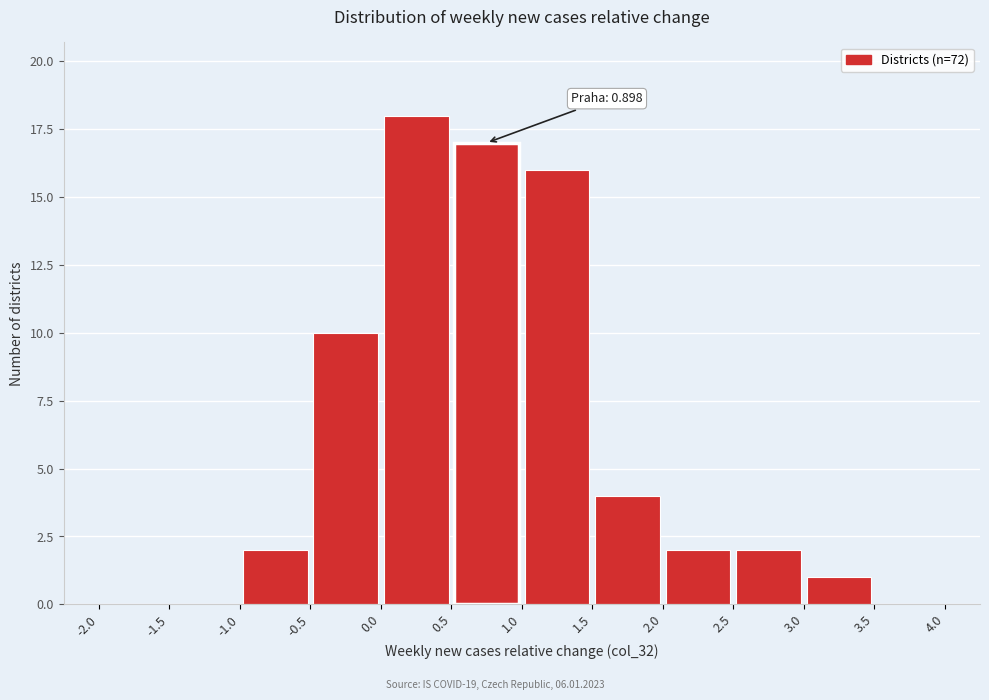

Which range on the x-axis has the tallest bar?

0.0 to 0.5